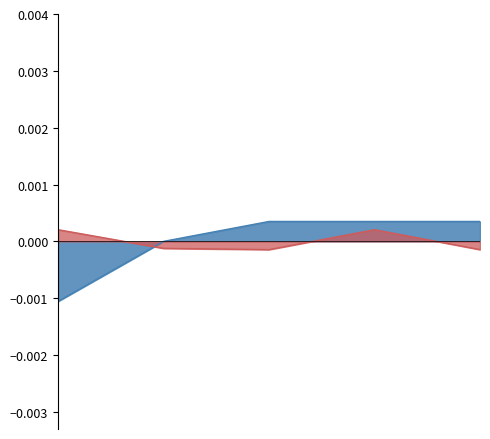

The value at 268904 is 0.0. True or false?

False